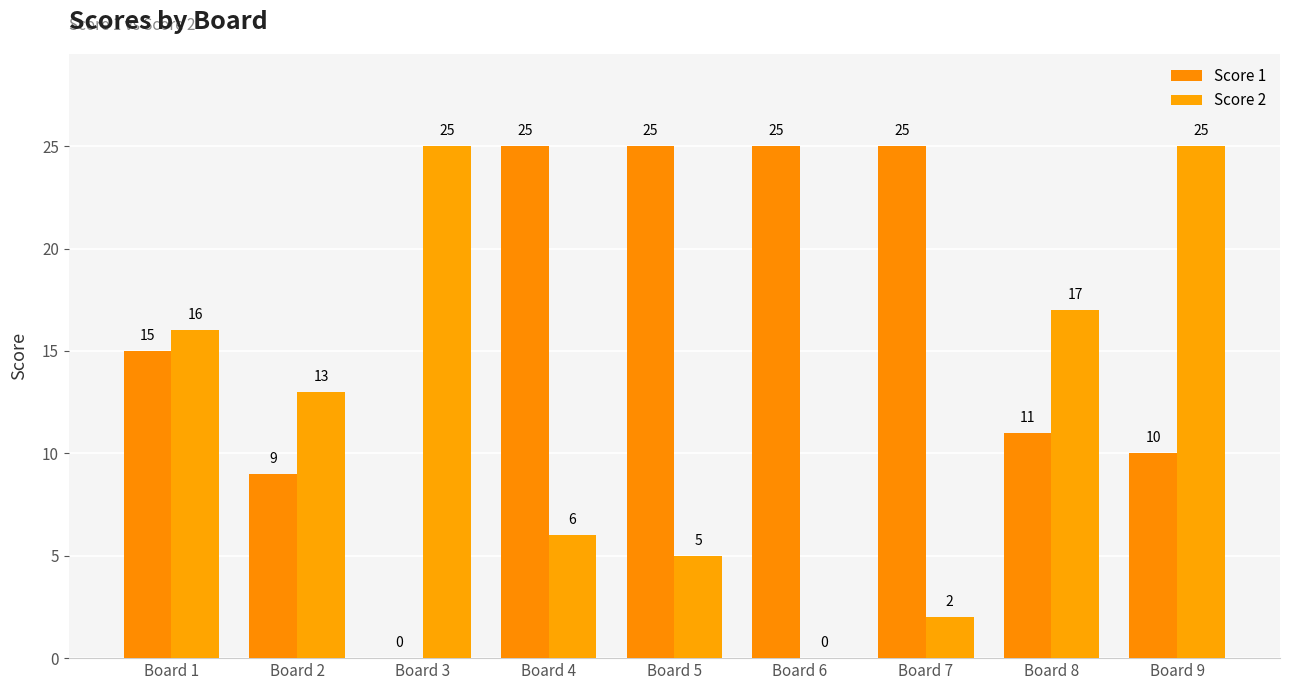

Reading left to right, what are all the values shown in this chart?

Score 1: 15	9	0	25	25	25	25	11	10
Score 2: 16	13	25	6	5	0	2	17	25